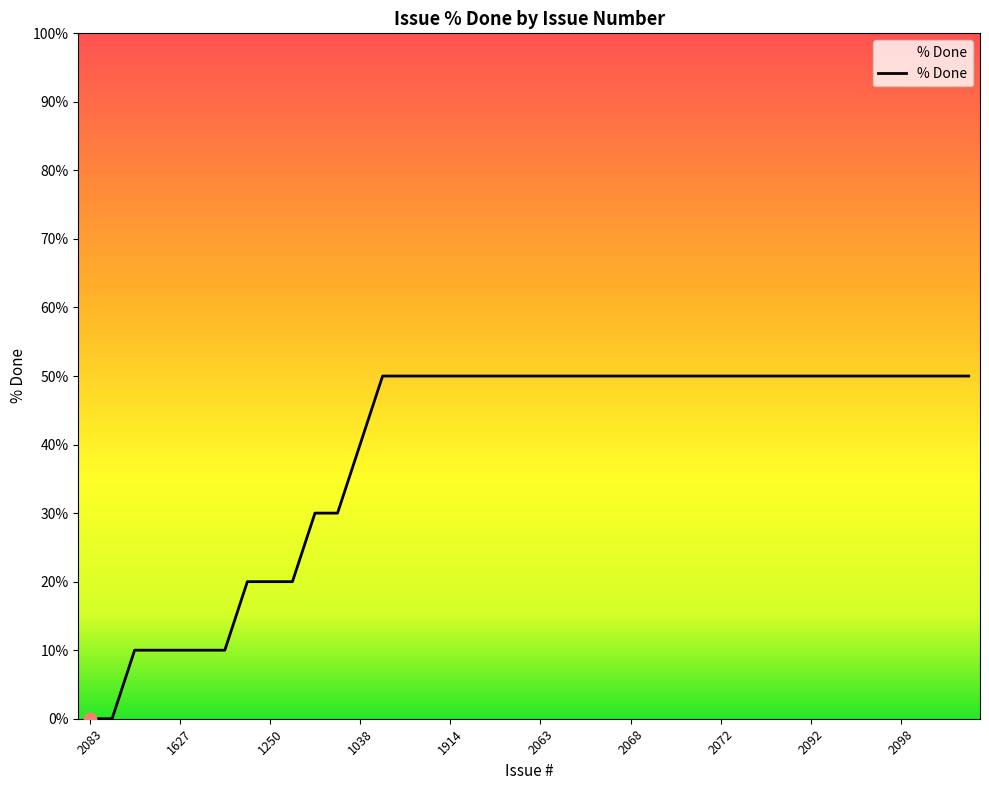

What is the difference between the maximum and minimum values?

50